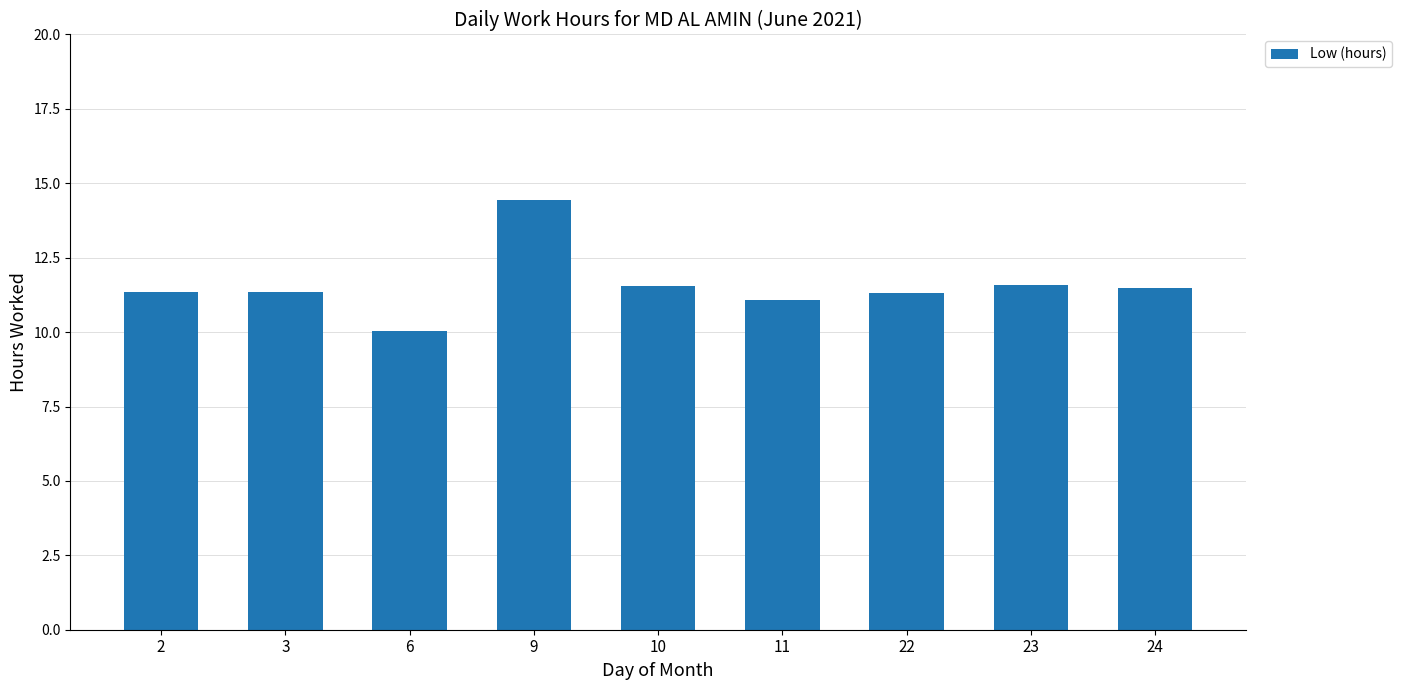

What is the difference between the maximum and minimum values?

4.4